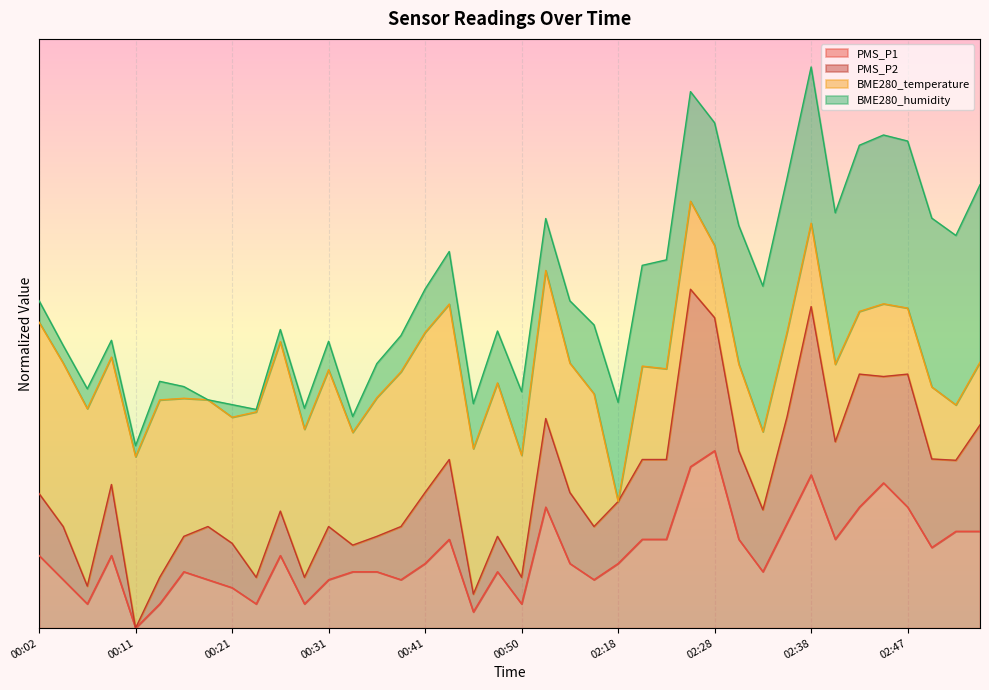

At which category does the chart reach its minimum across all series?

00:11